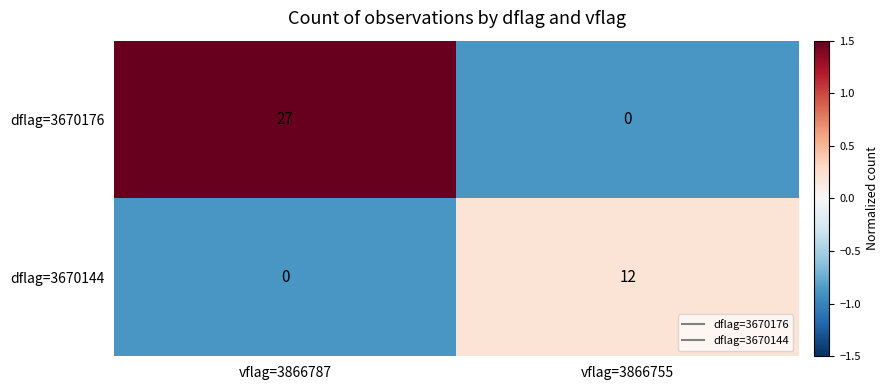

How many data points does each series have?

2